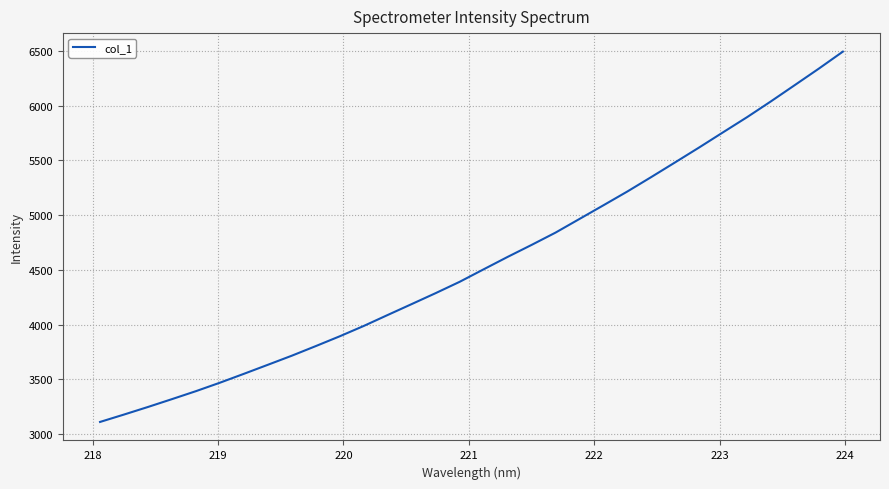

What is the maximum value shown in the chart?

6494.8